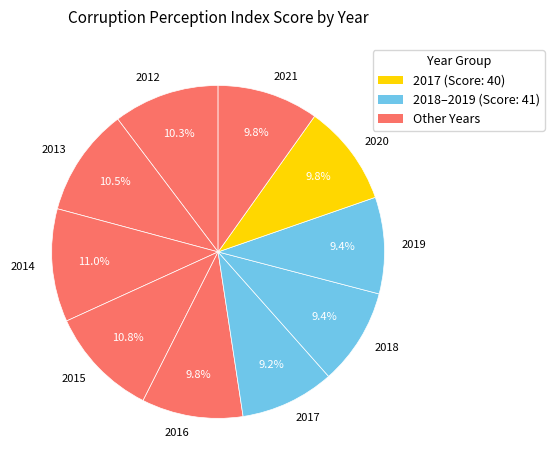

What percentage do 2013 and 2018 together represent?

19.9%